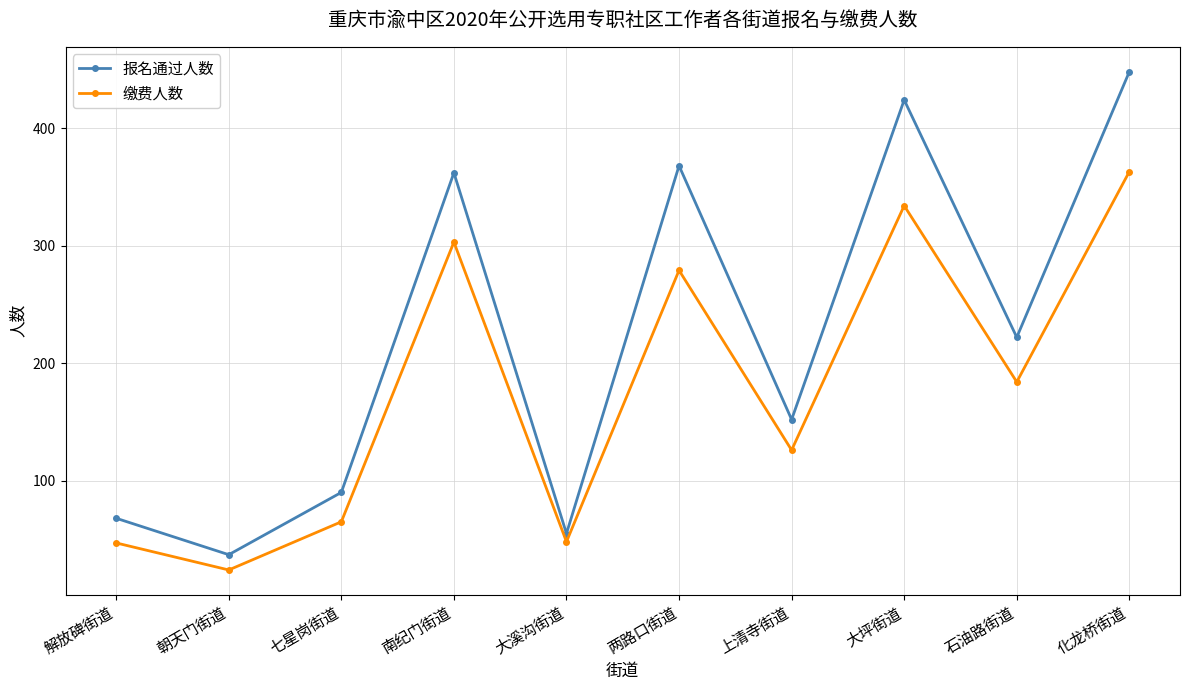

At which category does the chart reach its minimum across all series?

朝天门街道